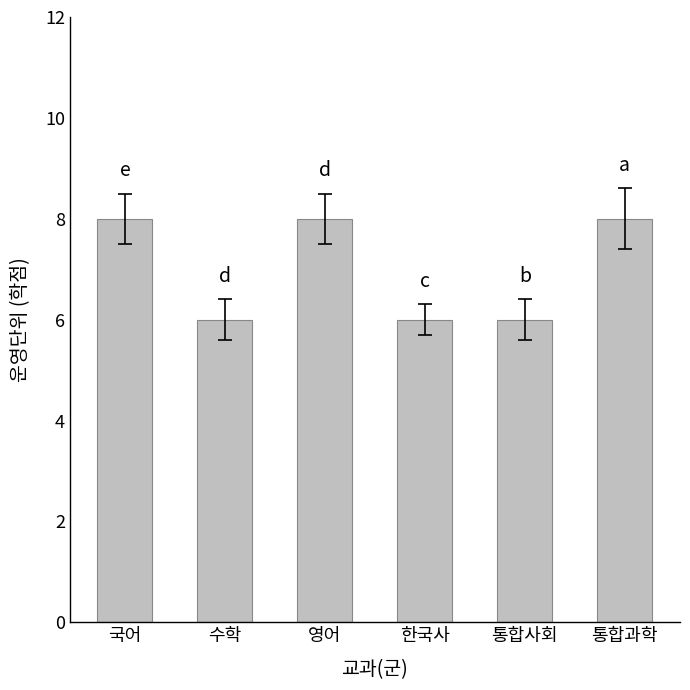

Does the chart contain stacked bars?

No